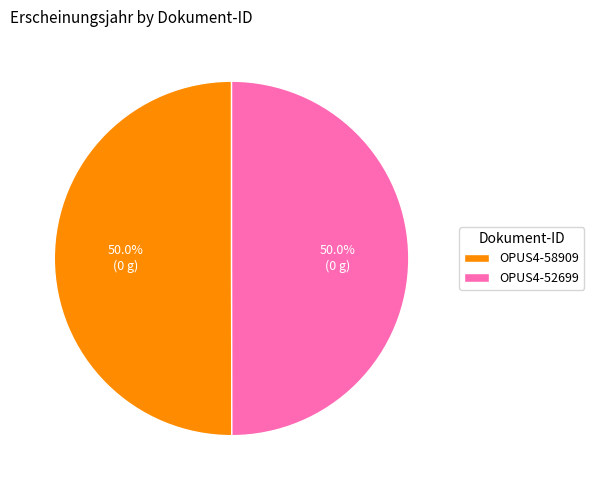

What percentage is NOT represented by OPUS4-58909?

50.0%